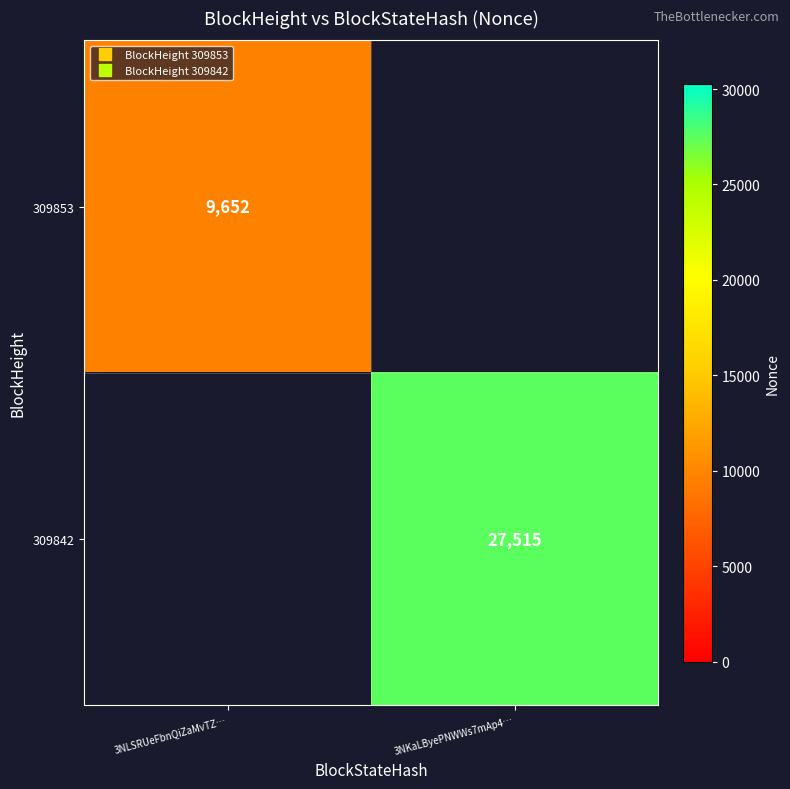

The 309842 series shows 8971.2 at 3NKaLByePNWWs7mAp4…. True or false?

False